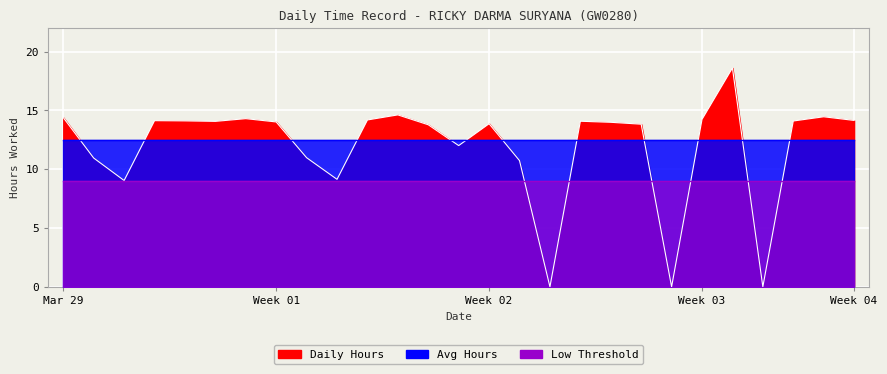

At how many categories does at least one series exceed 4?

27